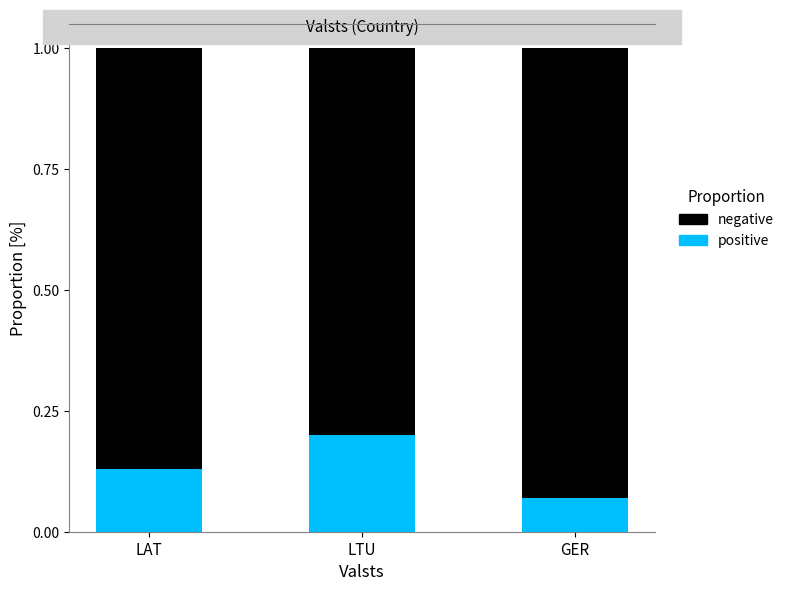

The value of negative at LAT is 1.4. True or false?

False